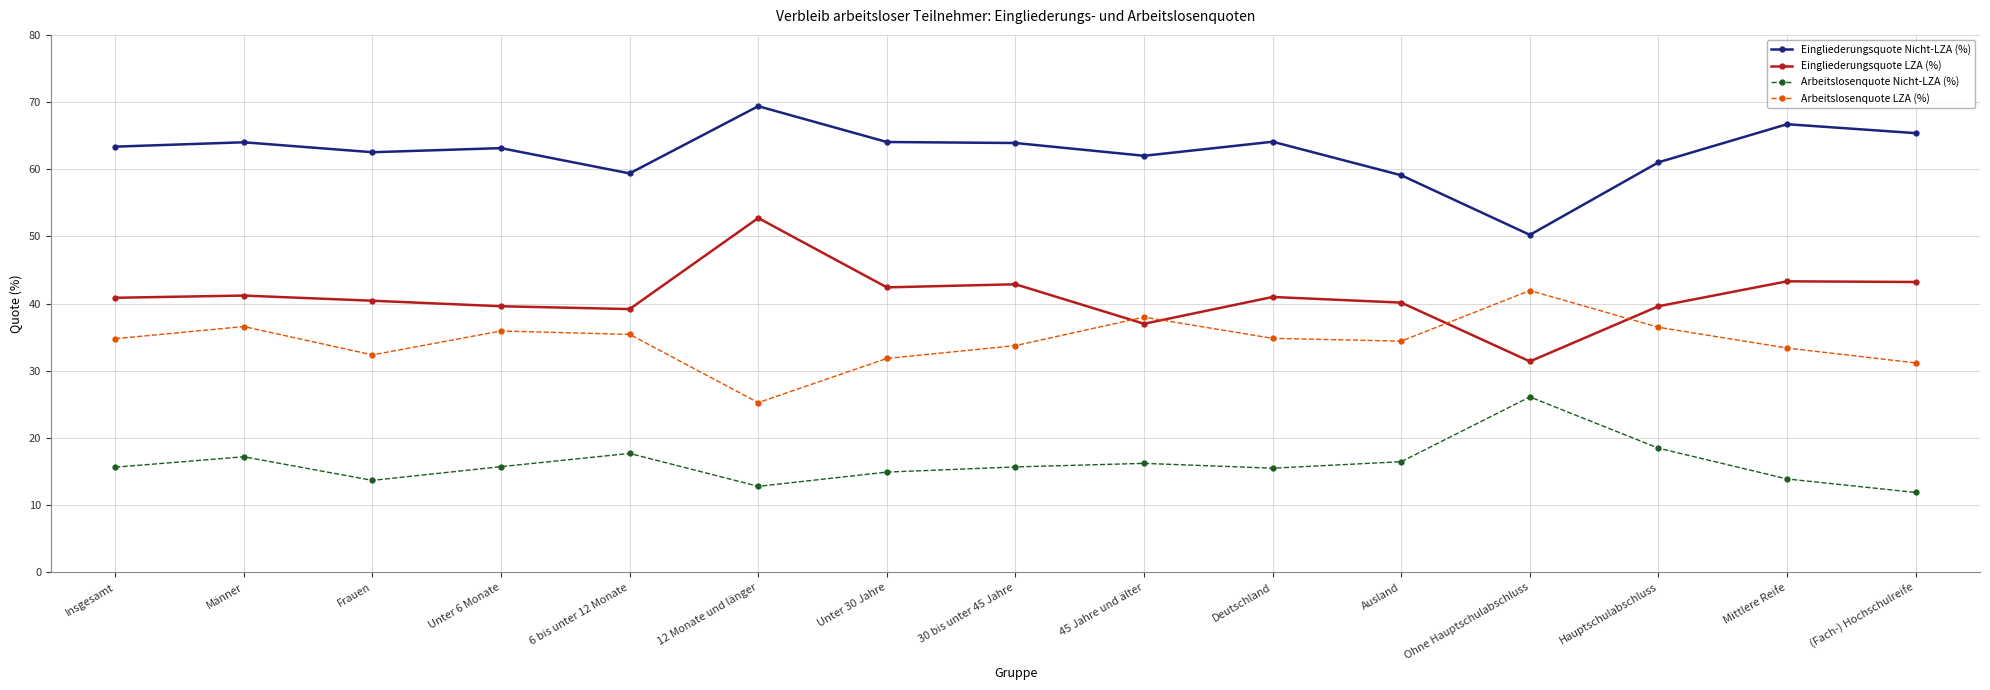

What is the label of the 14th point from the right?

Männer